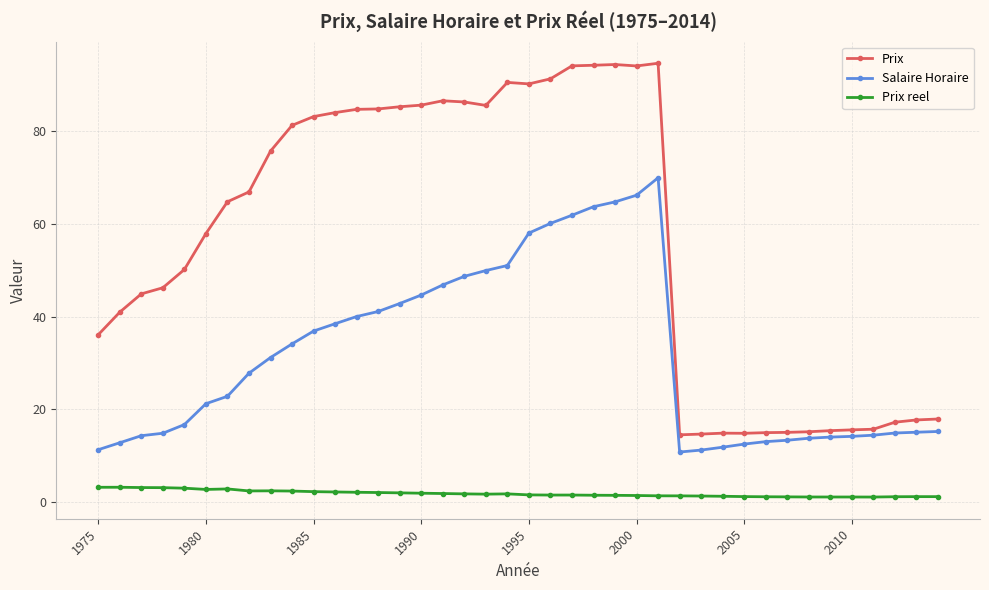

True or false: Salaire Horaire and Prix intersect in this chart.

False